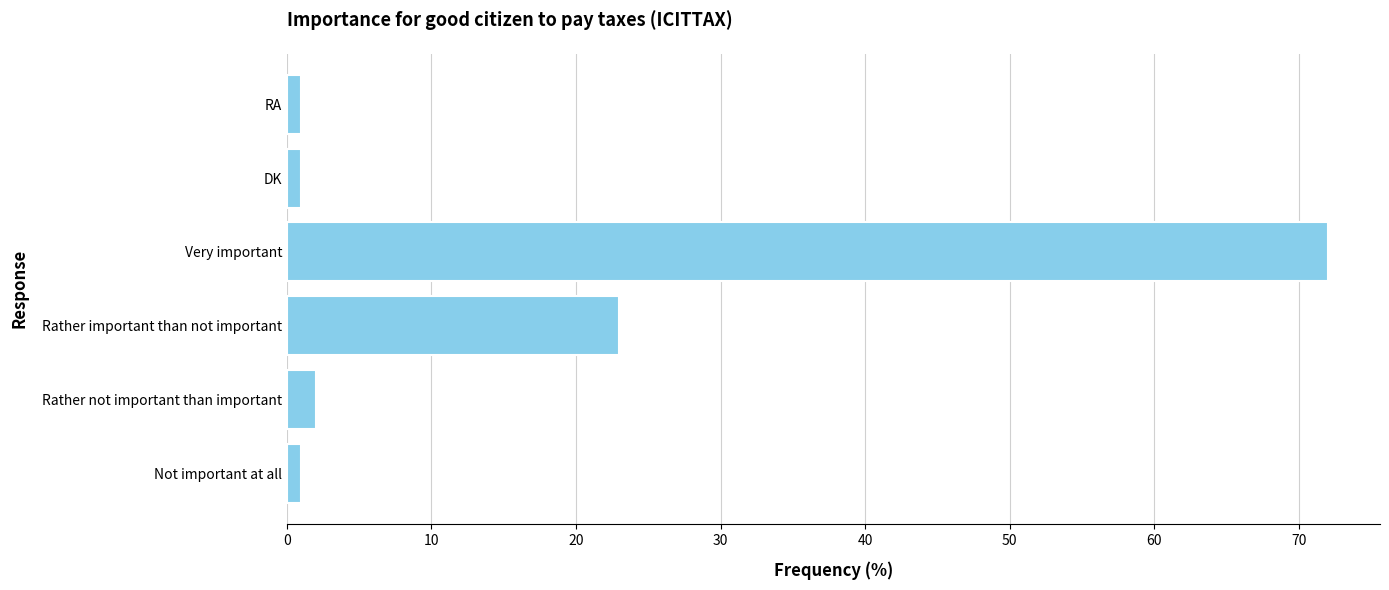

True or false: the data shows 23 at Rather important than not important.

True